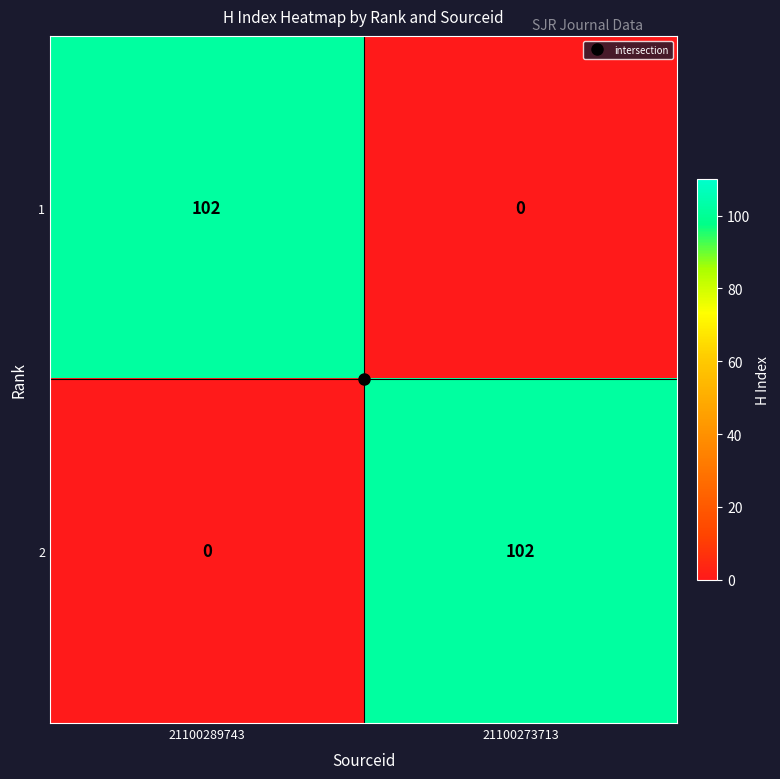

What value does the 1 series have at 21100289743?

102